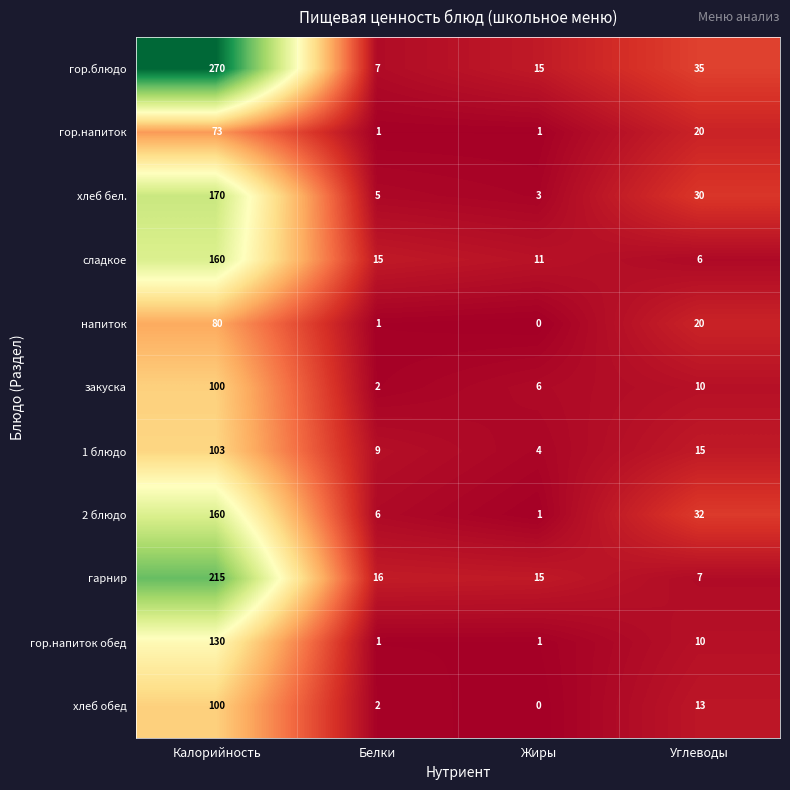

What is the difference between the highest and lowest values at Углеводы?

29